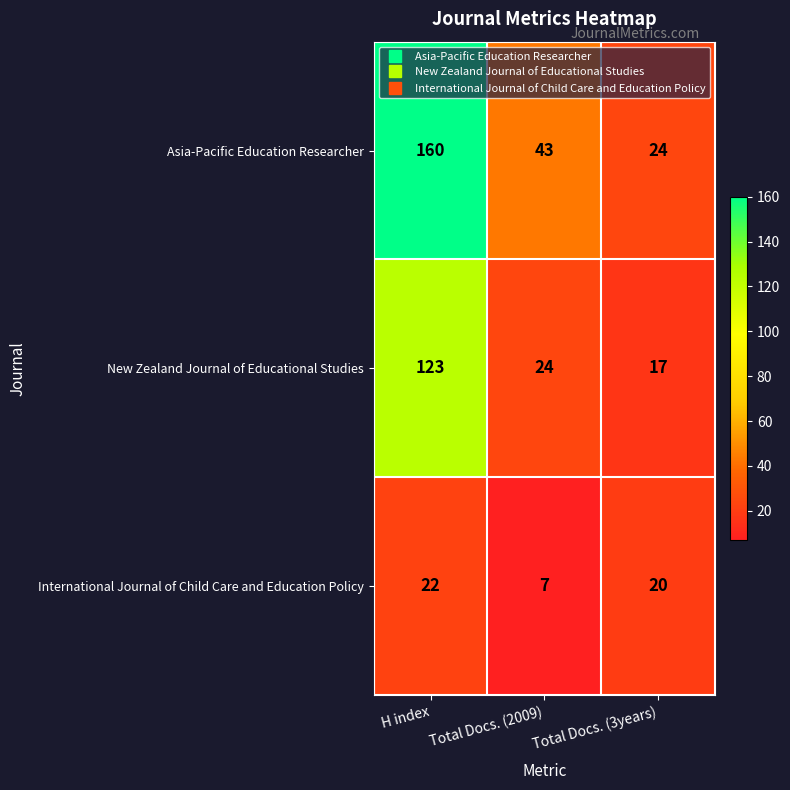

How many values in the International Journal of Child Care and Education Policy series are below 20?

1